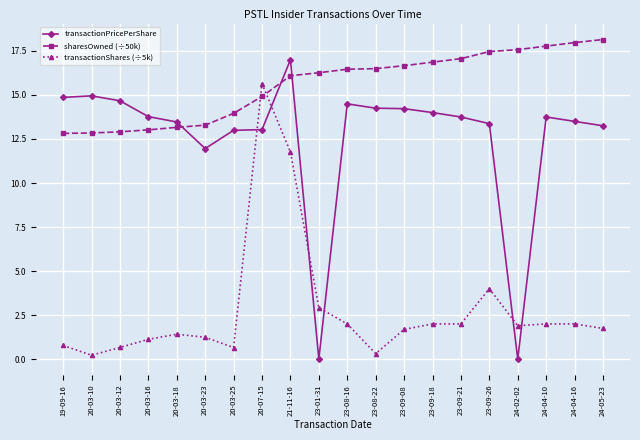

What is the spread (max minus min) of values at 23-01-31?

16.3